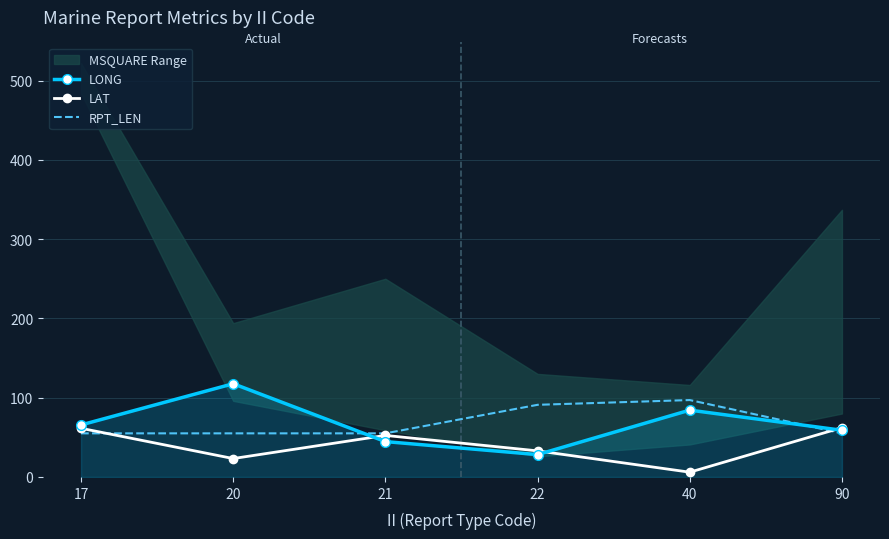

The RPT_LEN series shows 55.0 at 20. True or false?

True